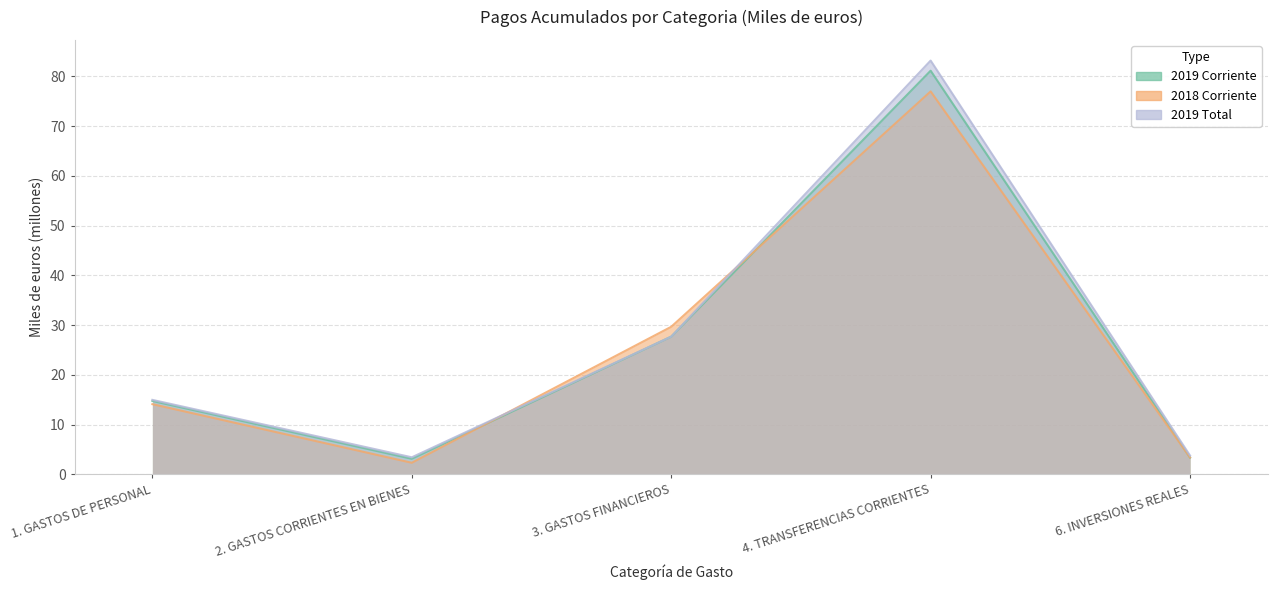

Is the value of 2019 Corriente at 2. GASTOS CORRIENTES EN BIENES greater than the value of 2018 Corriente at 2. GASTOS CORRIENTES EN BIENES?

Yes